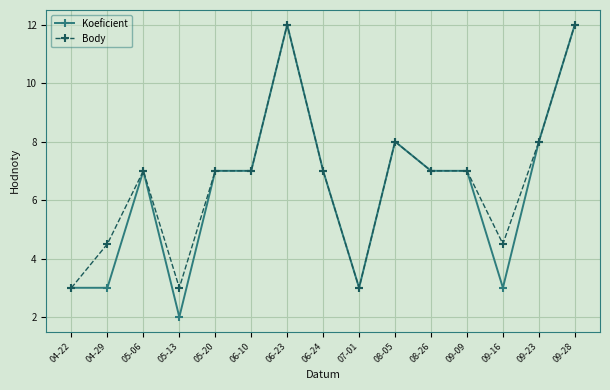

What is the sum of all Body values?

100.0